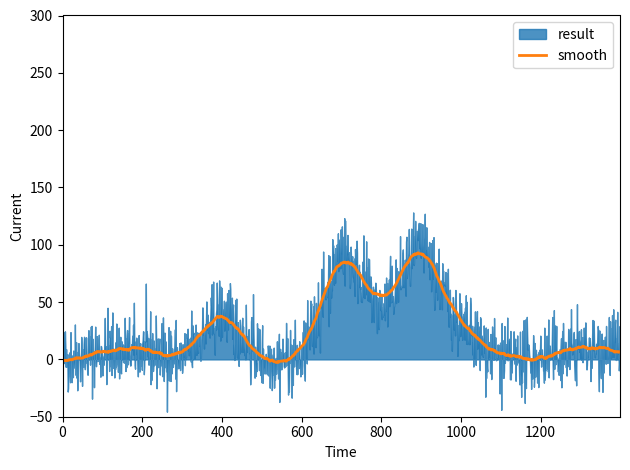

What is the maximum value for smooth?

93.0